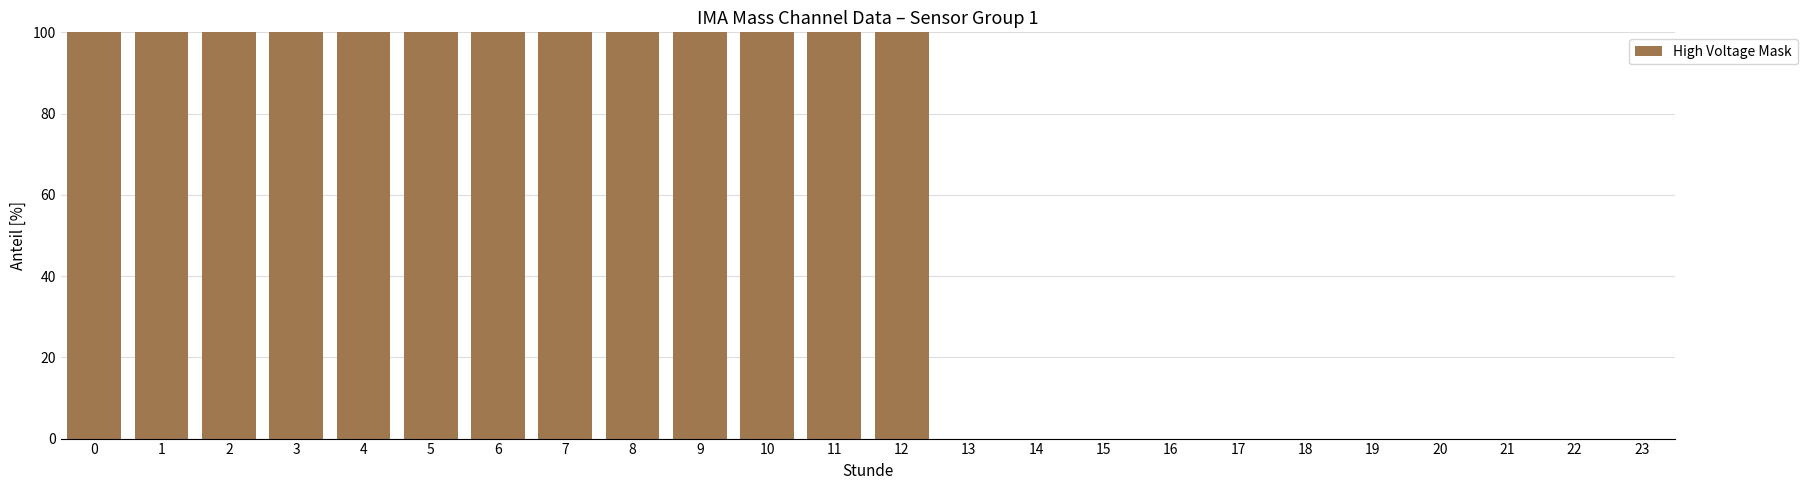

The chart shows a value of 0 at 22. True or false?

True